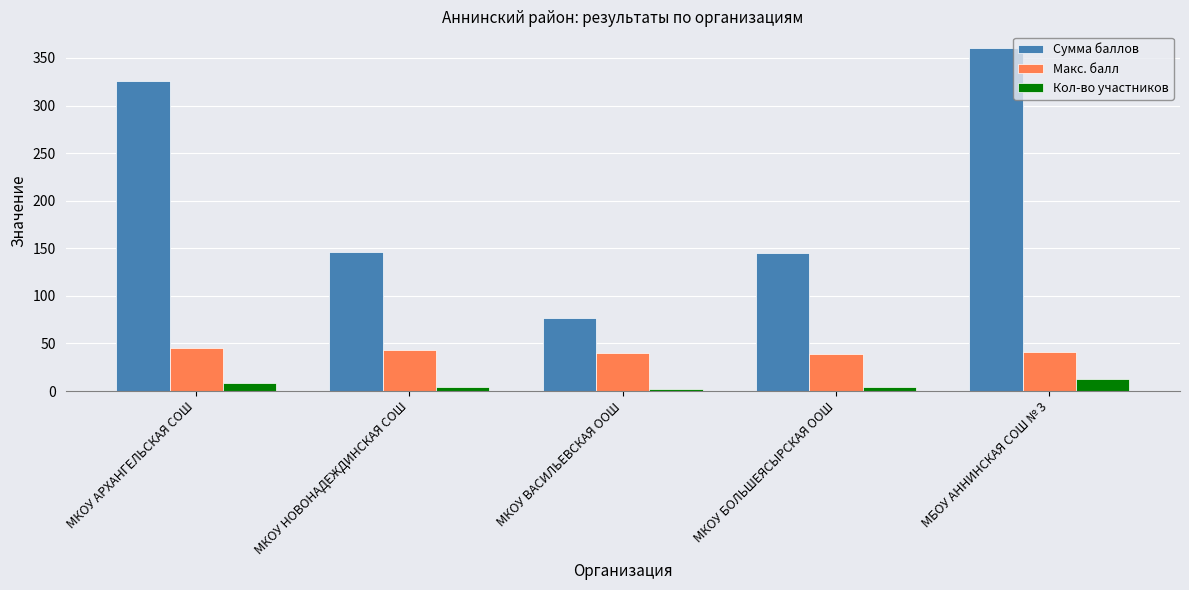

The value of Сумма баллов at МКОУ БОЛЬШЕЯСЫРСКАЯ ООШ is 57. True or false?

False